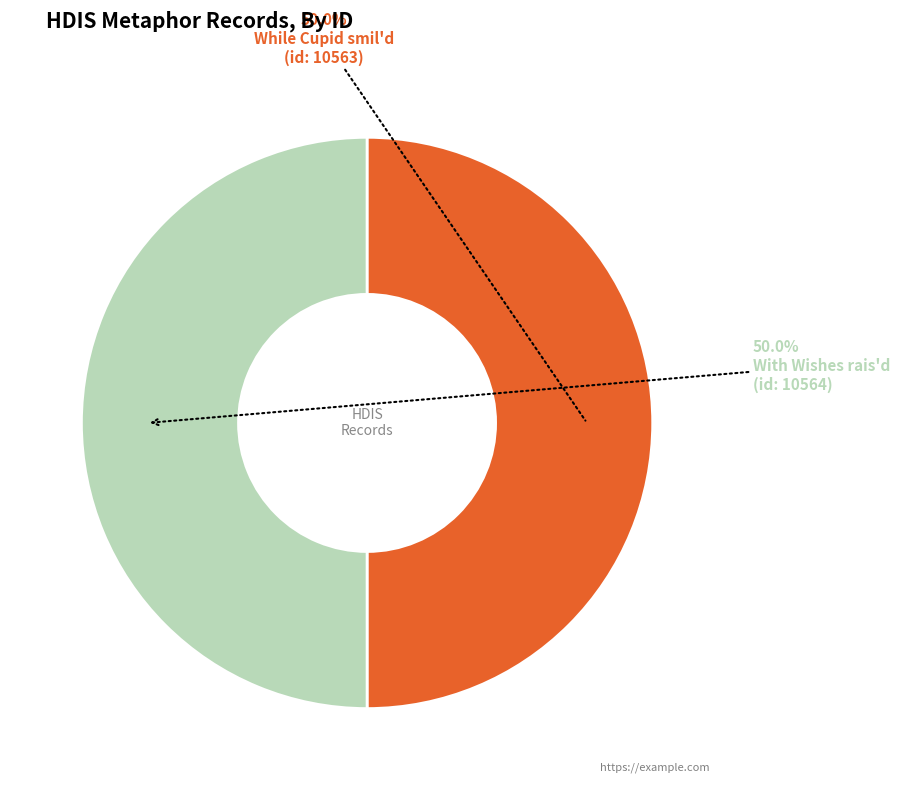

Count the number of slices in the pie.

2